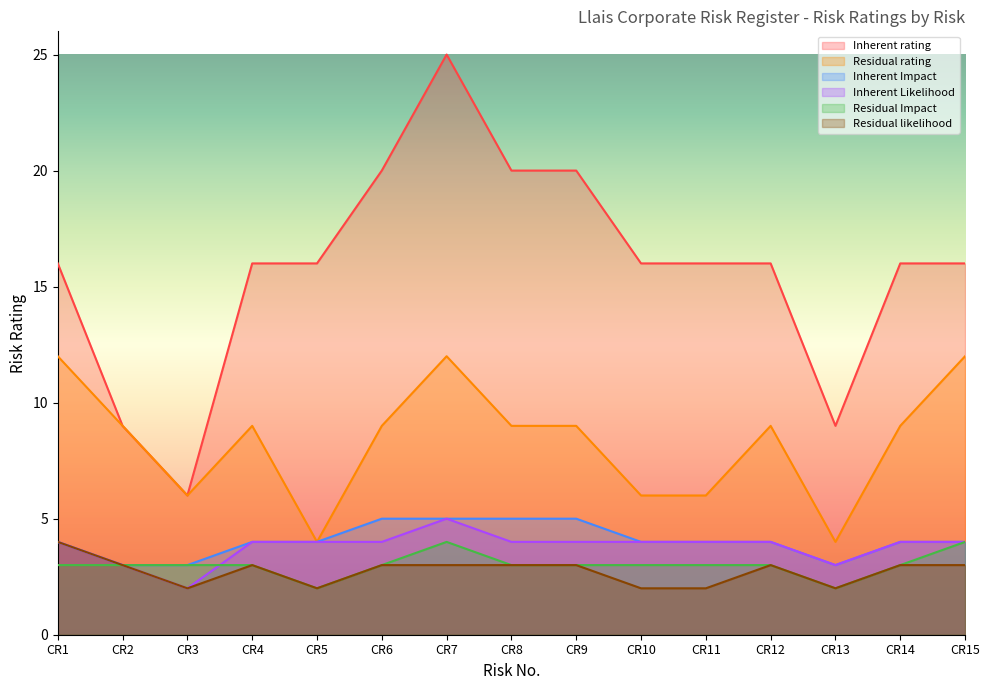

What is the average value of the Residual rating series?

8